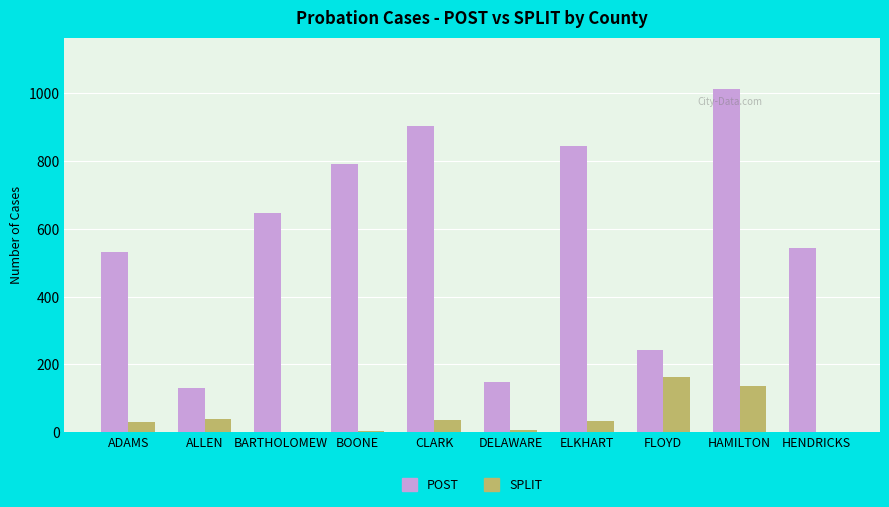

What is the sum of the POST values at ELKHART and FLOYD?

1087